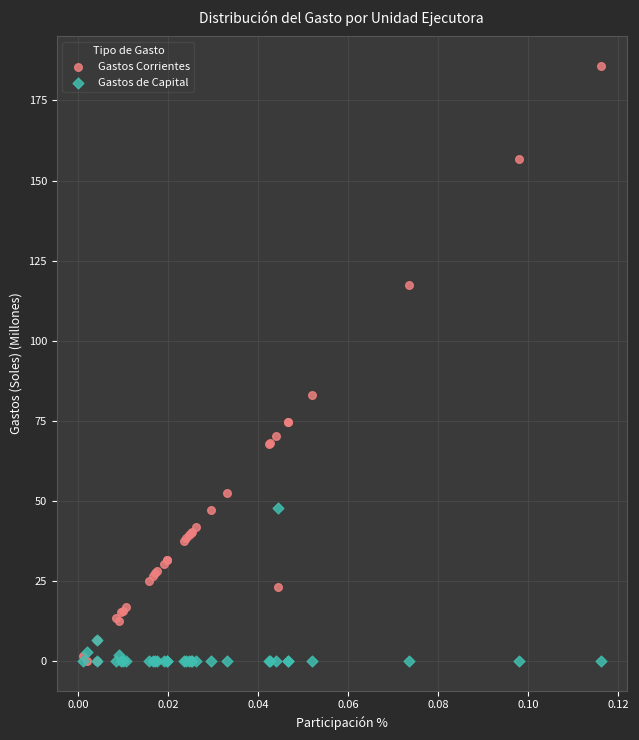

Across all series, what Y value is closest to 92?

83.1